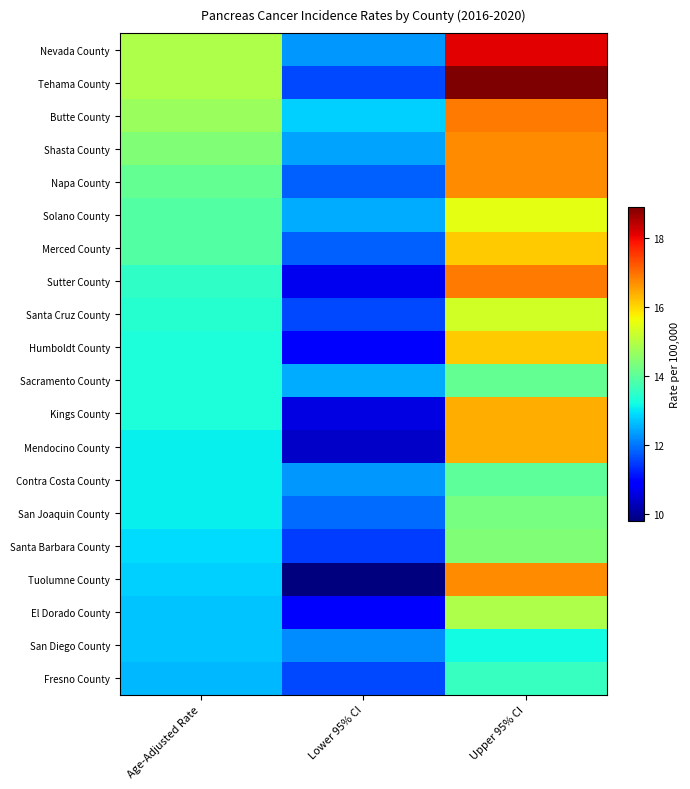

List the series in order of their peak value, highest first.

Tehama County, Nevada County, Butte County, Sutter County, Shasta County, Napa County, Tuolumne County, Kings County, Mendocino County, Merced County, Humboldt County, Solano County, Santa Cruz County, El Dorado County, Santa Barbara County, San Joaquin County, Sacramento County, Contra Costa County, Fresno County, San Diego County